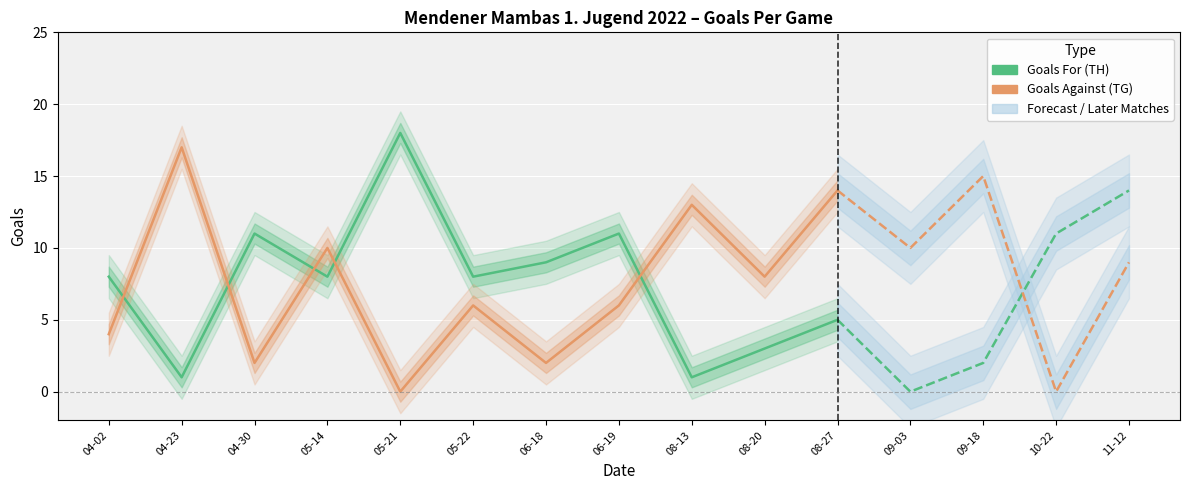

Read the Goals For (TH) value at 08-13.

1